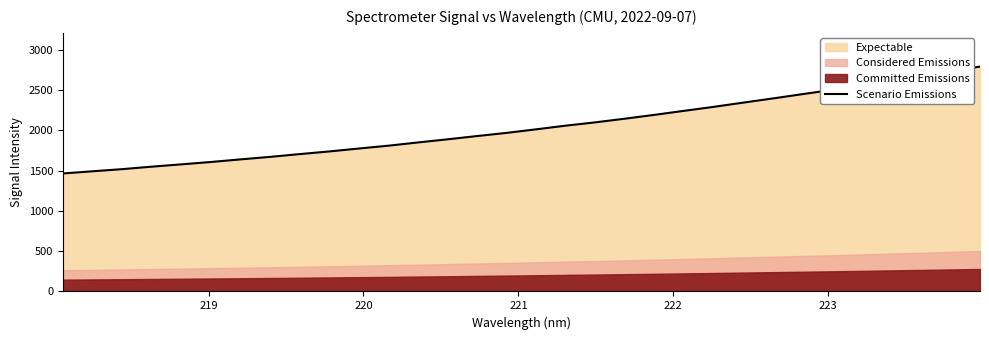

Count the number of categories in the chart.

32